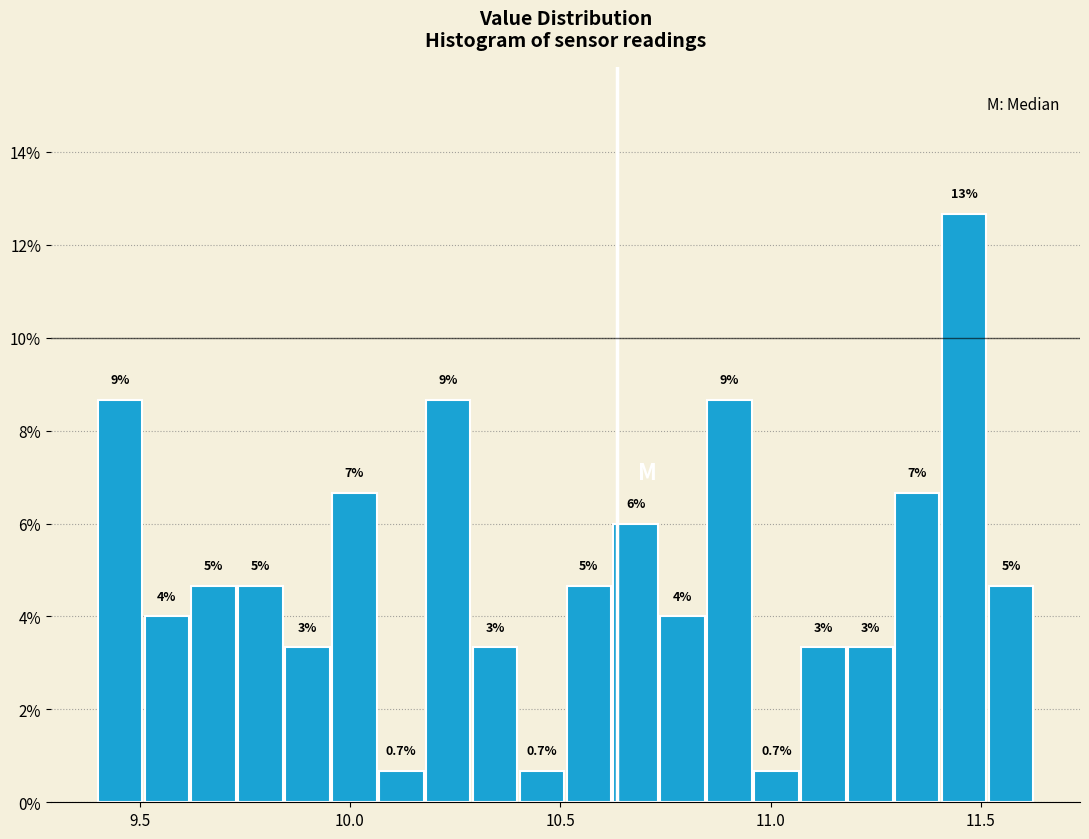

Around what value on the x-axis is the tallest bar? Give the approximate position of its centre, as read against the axis.

11.45